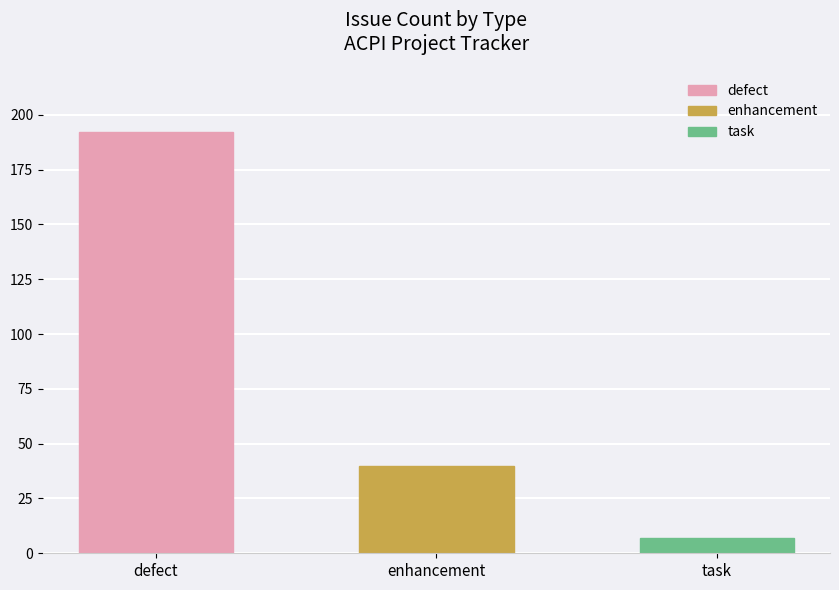

How many data points does each series have?

3